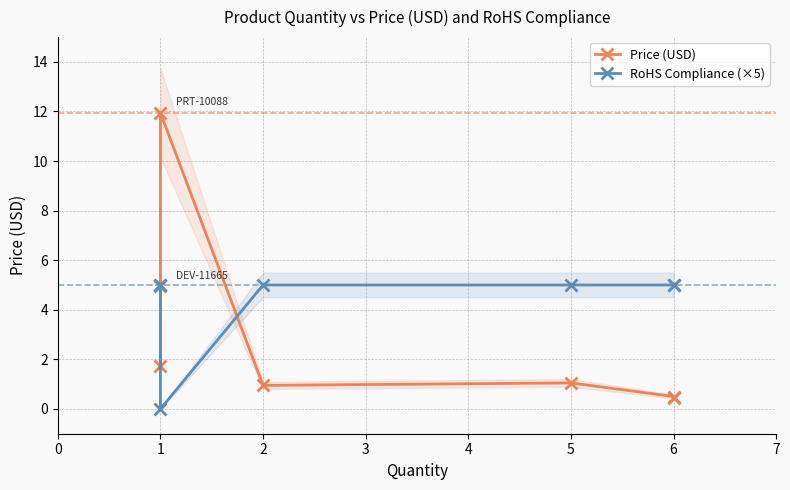

What is the value of the RoHS Compliance (×5) point at the 6th from the left?

5.0